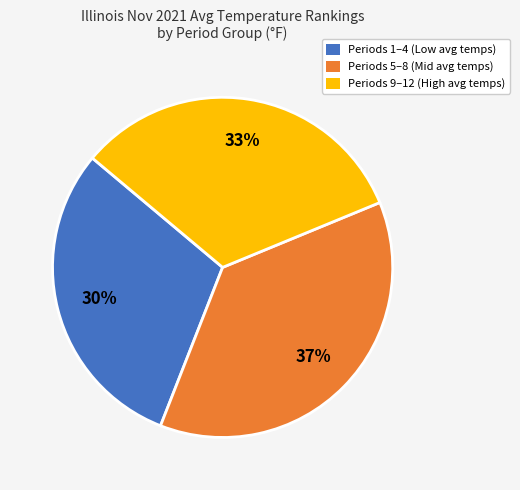

To the nearest percent, what portion does Periods 5–8 (Mid avg temps) represent?

37%